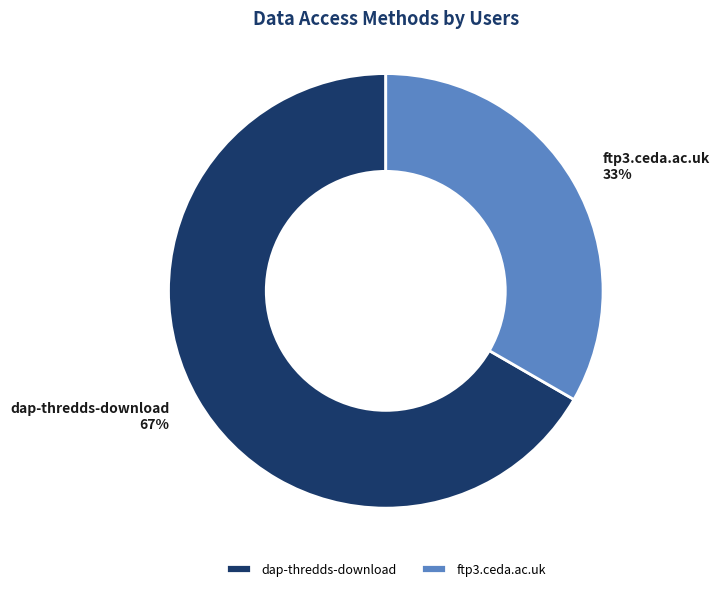

Rank the categories by value from lowest to highest.

ftp3.ceda.ac.uk, dap-thredds-download